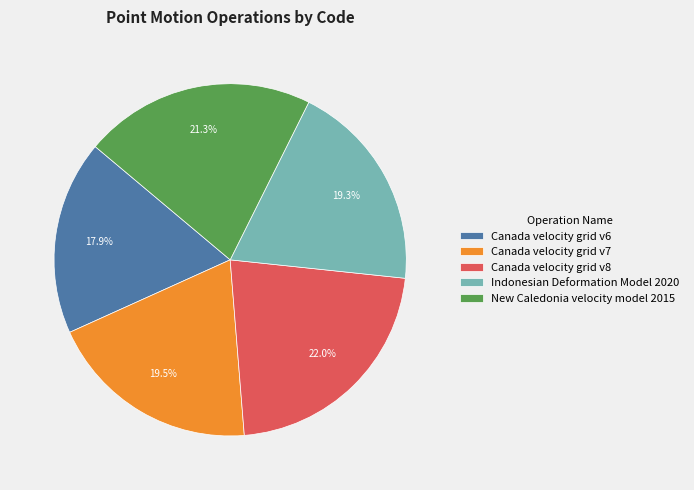

To the nearest percent, what is the average slice percentage?

20%